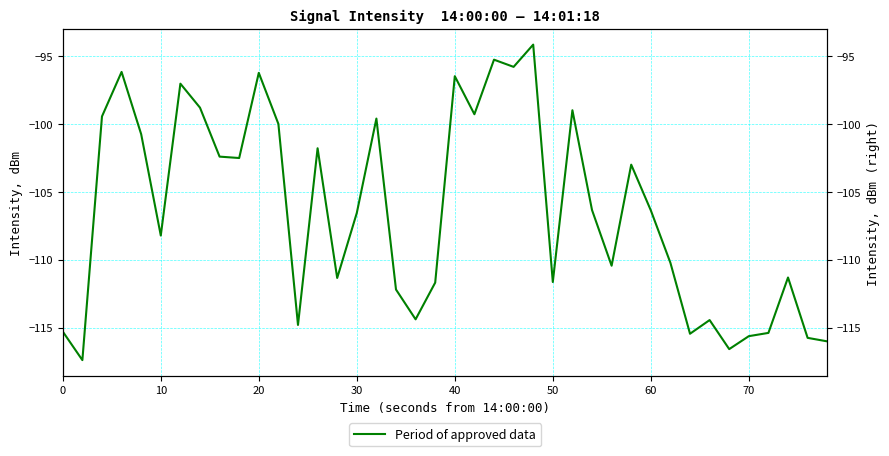

Reading left to right, what are all the values shown in this chart?

-115.3	-117.4	-99.5	-96.2	-100.8	-108.2	-97.0	-98.8	-102.4	-102.5	-96.2	-100.0	-114.8	-101.8	-111.3	-106.6	-99.6	-112.2	-114.4	-111.7	-96.5	-99.3	-95.3	-95.8	-94.2	-111.6	-99.0	-106.3	-110.4	-103.0	-106.4	-110.2	-115.4	-114.4	-116.6	-115.6	-115.4	-111.3	-115.7	-116.0